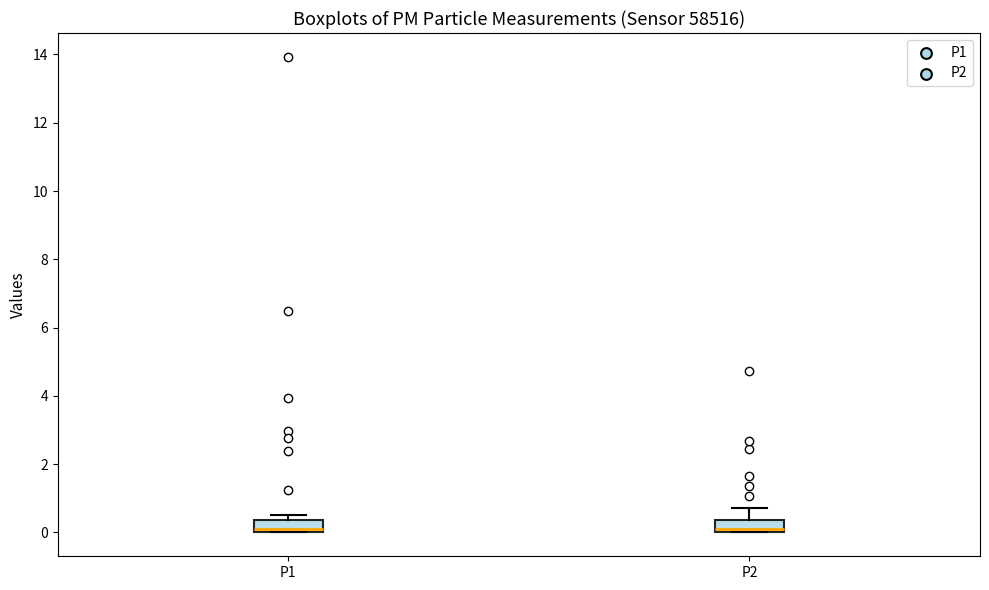

Where does the median line of the box for P2 sit on the y-axis? The values are not printed on the chart, so give them approximately, as read against the axis.

0.2